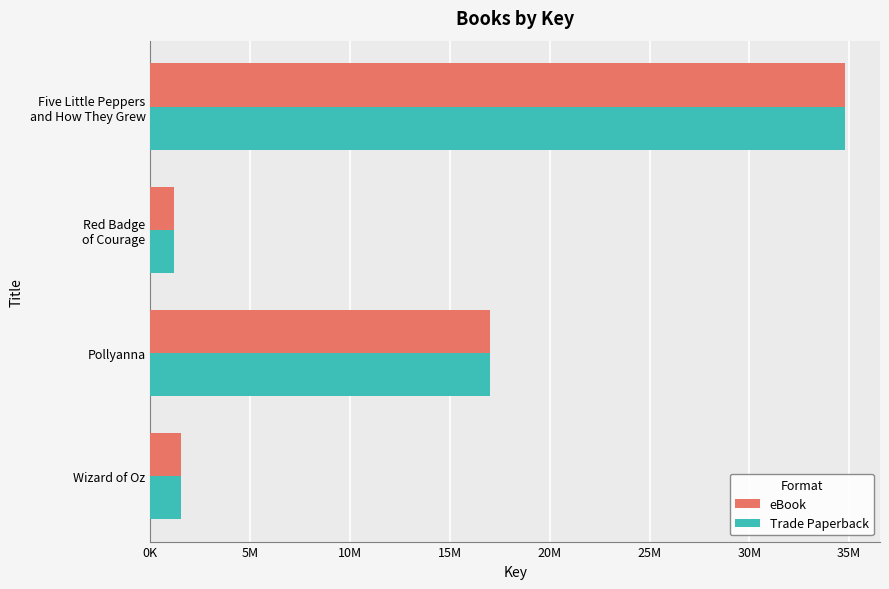

At which category does the chart reach its peak across all series?

Five Little Peppers
and How They Grew